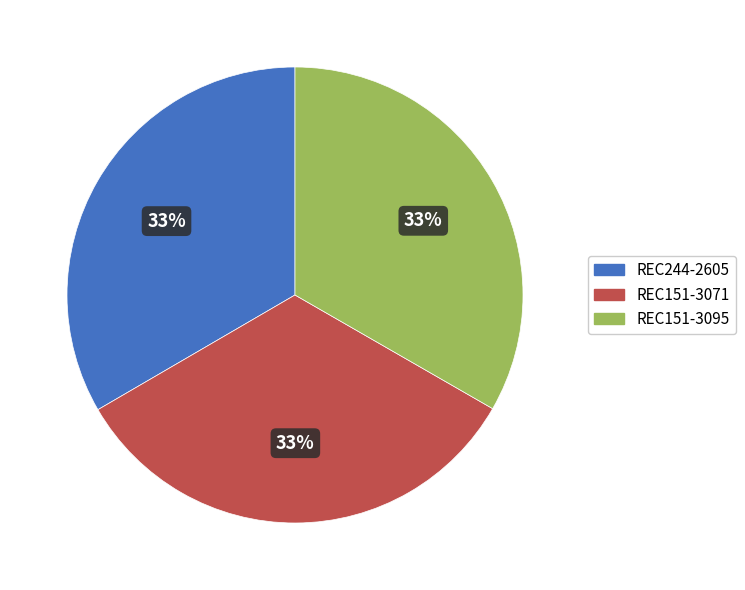

What is the ratio of the value at REC244-2605 to the value at REC151-3071?

1.0